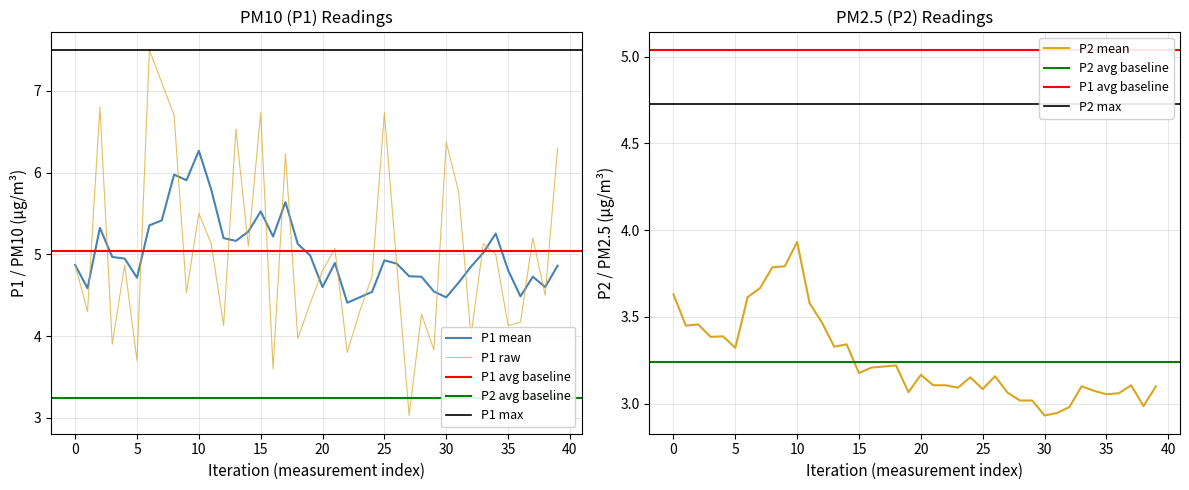

What is the maximum value for P1 mean?

6.3